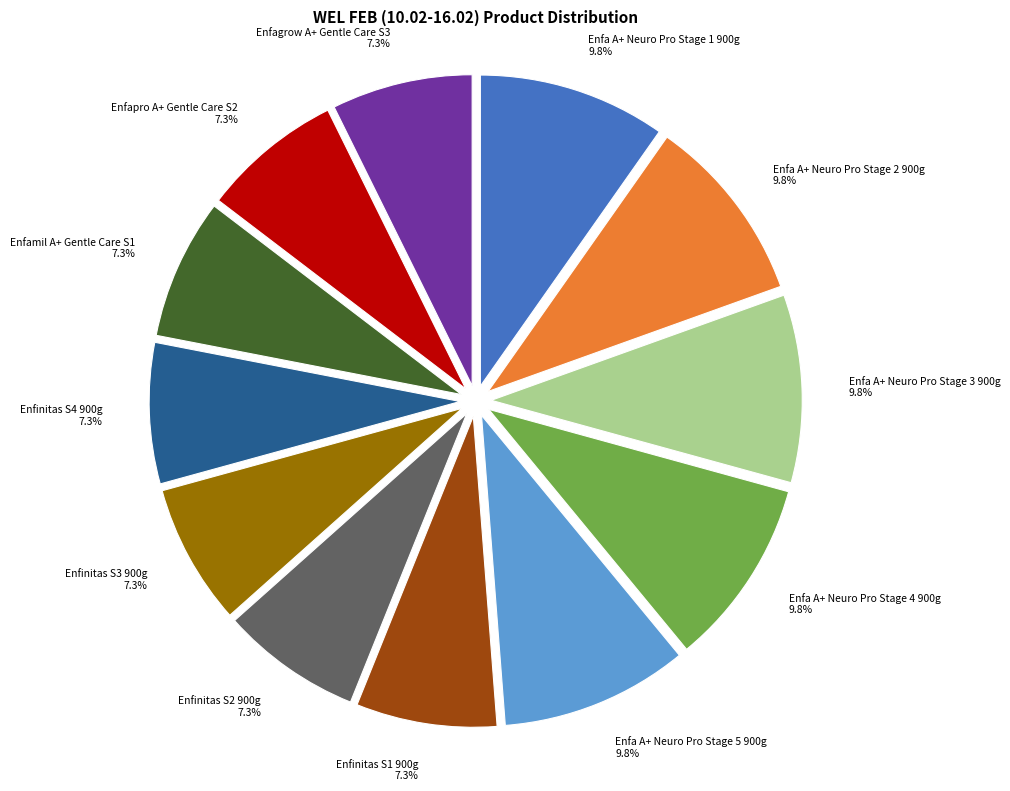

What percentage do Enfa A+ Neuro Pro Stage 1 900g and Enfinitas S3 900g together represent?

17.1%